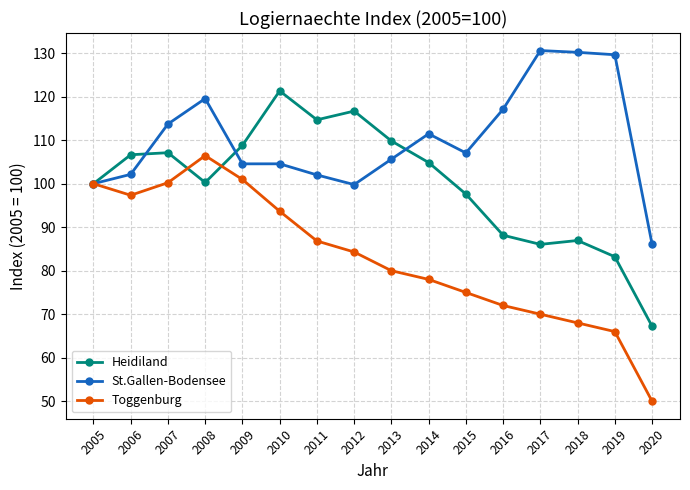

What is the difference between the Heidiland values at 2013 and 2017?

23.8